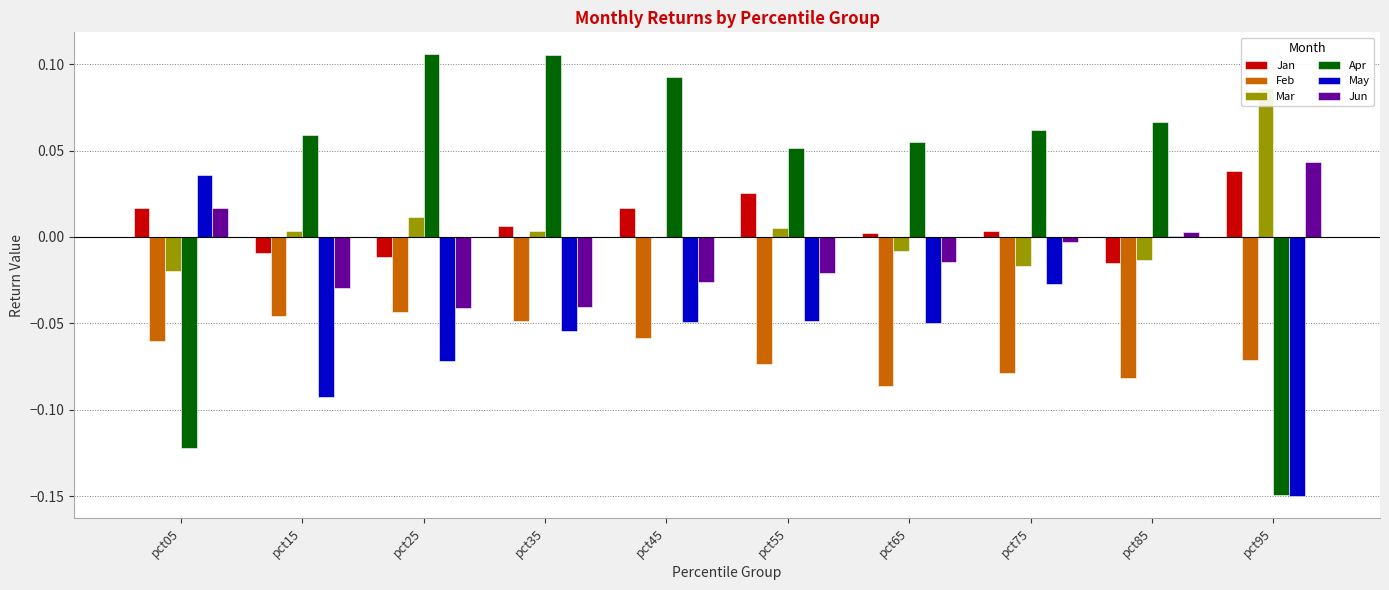

List the series in order of their peak value, highest first.

Apr, Mar, Jun, Jan, May, Feb